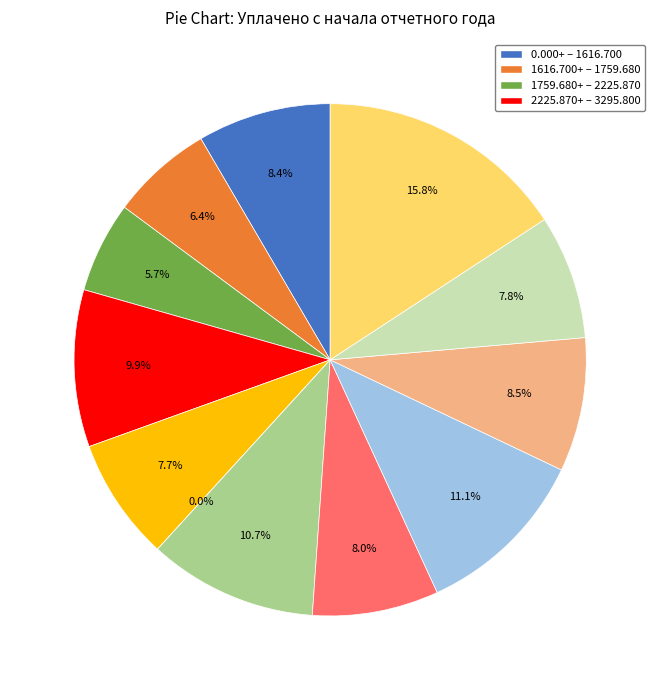

Between 4 and 2, which is larger?

4